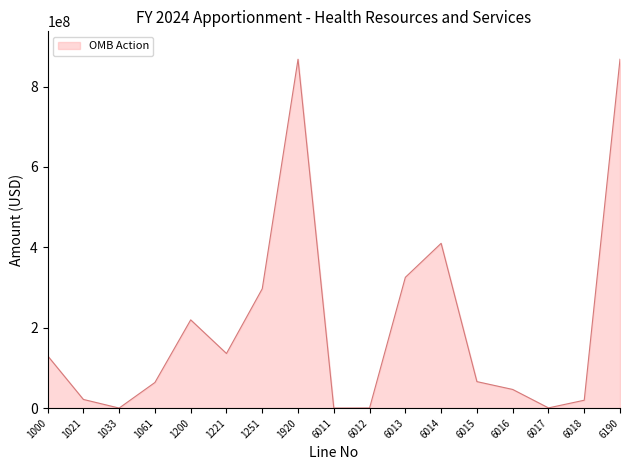

What is the ratio of the value at 1000 to the value at 1021?

6.0